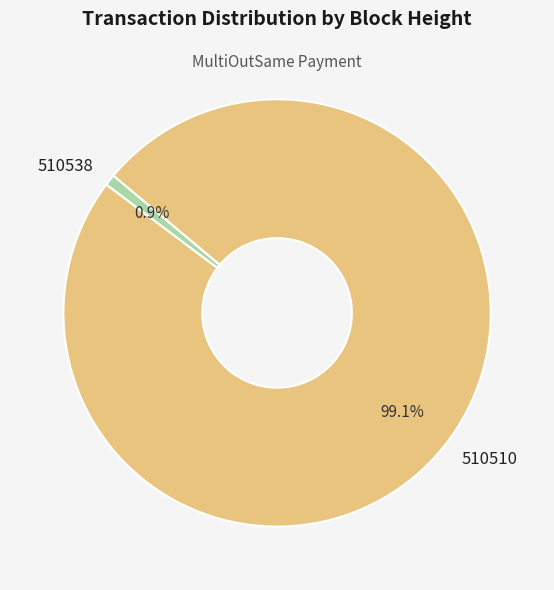

To the nearest percent, what percentage of the pie is 510538?

1%